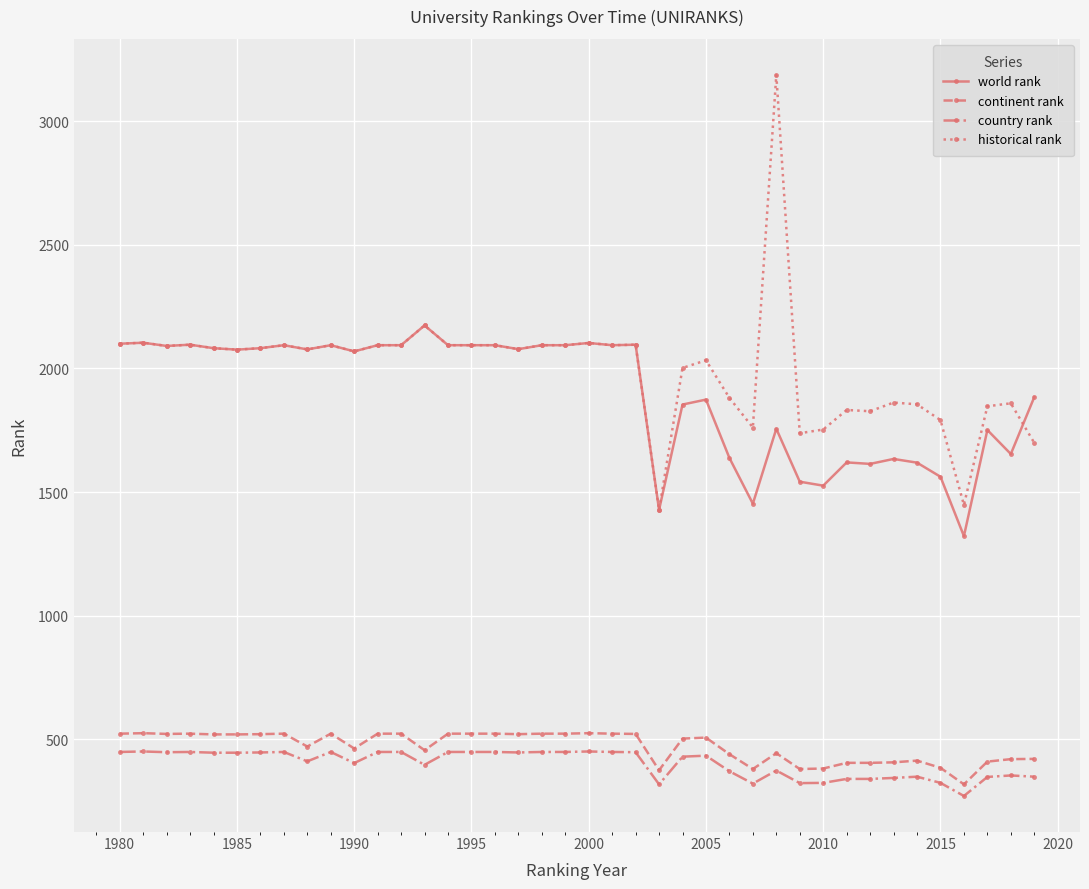

What is the value of the continent rank point at the 24th from the left?

375